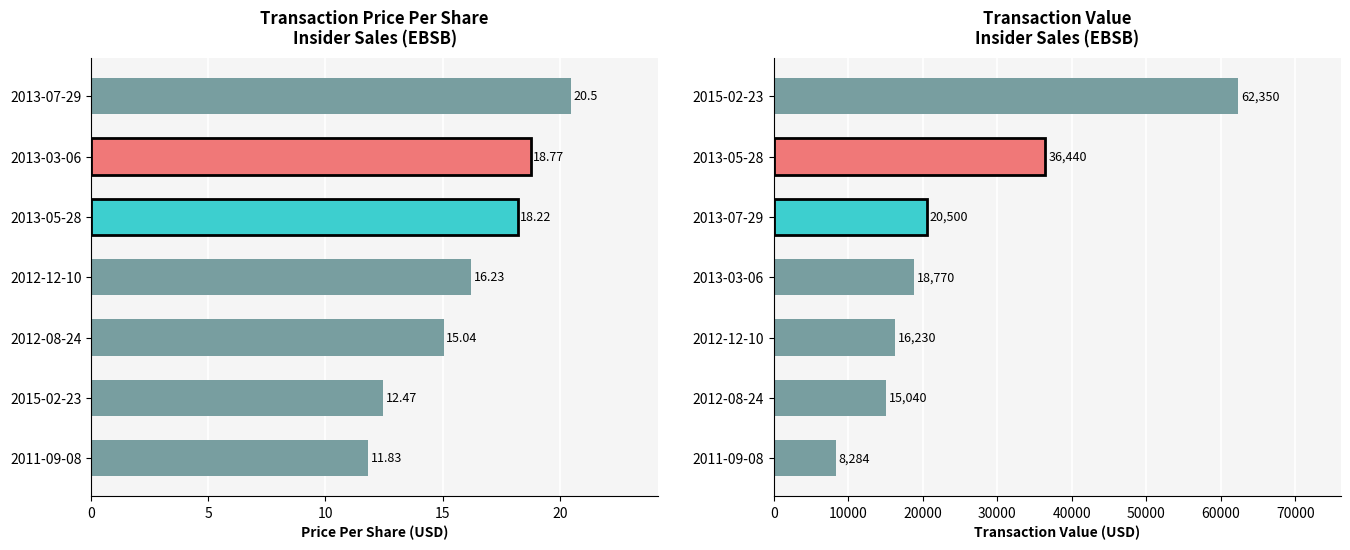

What is the maximum value shown in the chart?

62350.0